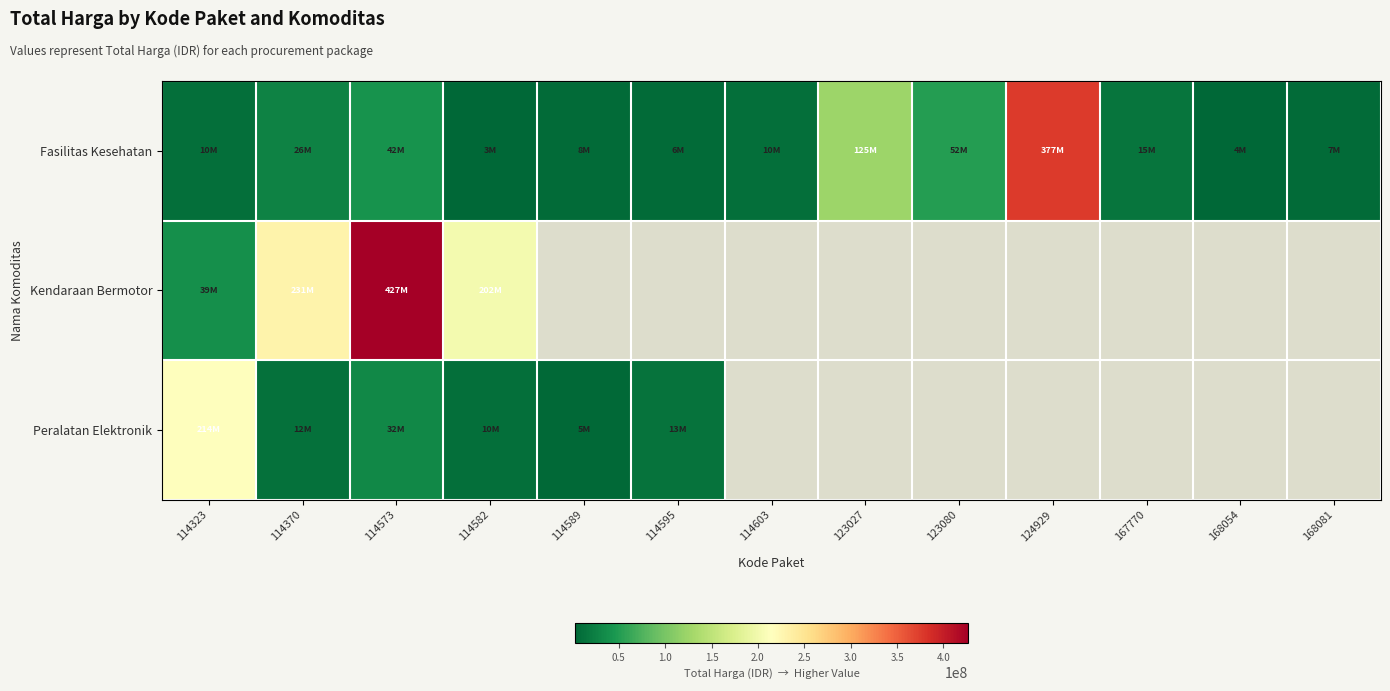

True or false: Fasilitas Kesehatan has a value of 6052778.0 at 114595.

True